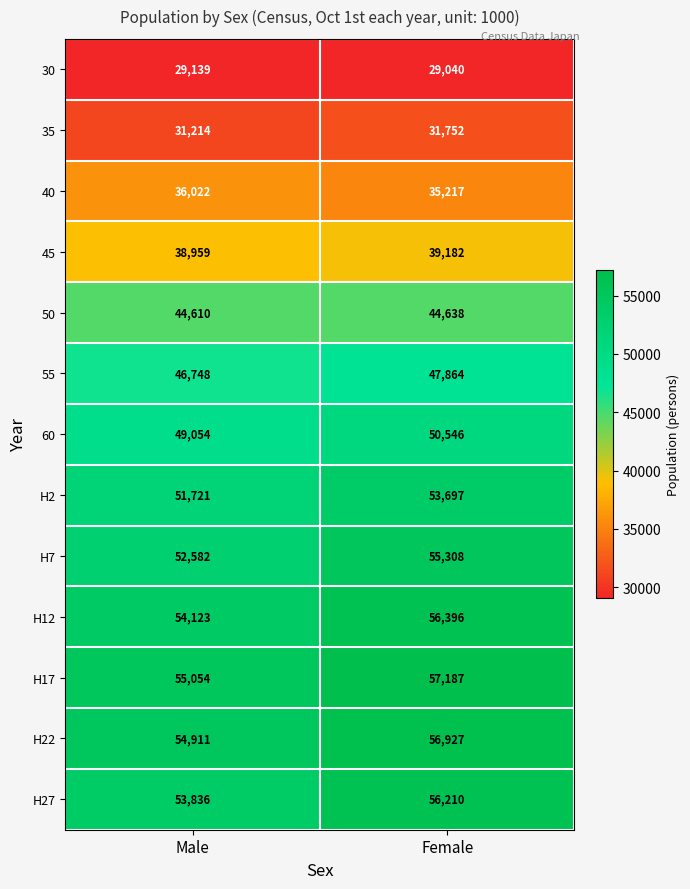

The H22 series shows 22386 at Male. True or false?

False